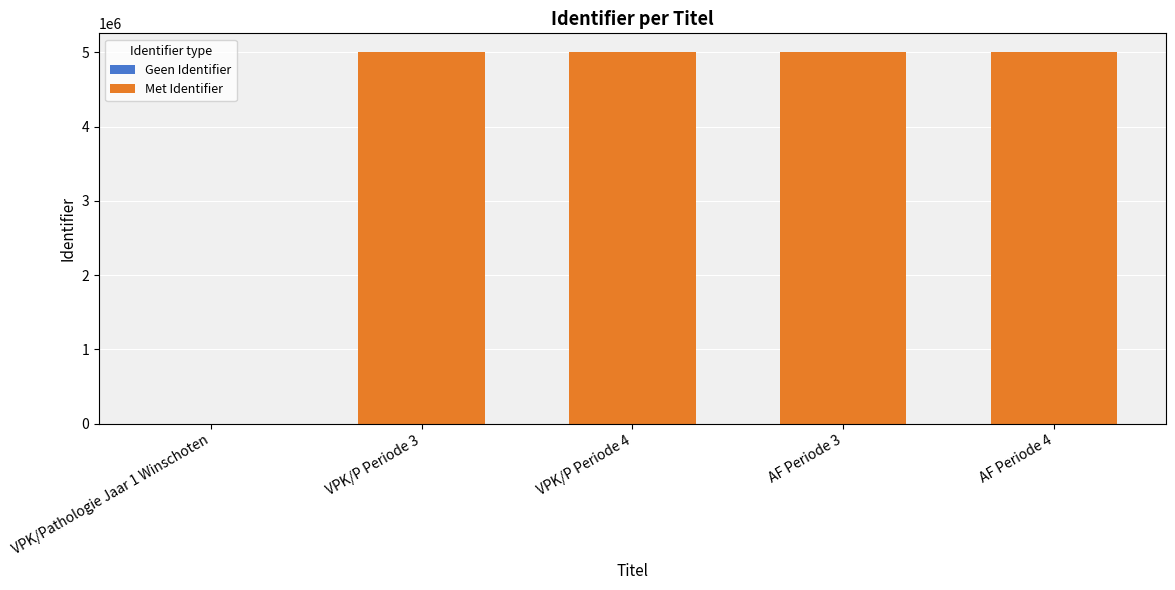

What is the sum of the values at VPK/P Periode 3 and VPK/Pathologie Jaar 1 Winschoten?

5006266